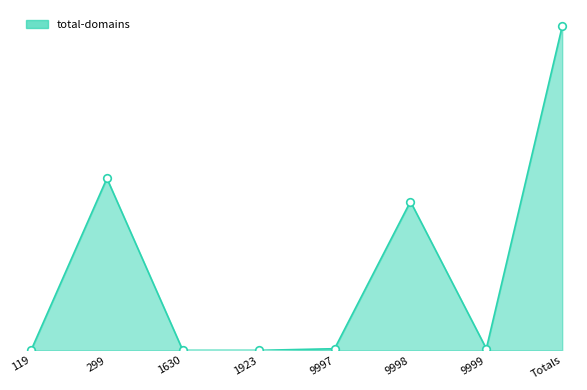

What is the change in value from 1630 to Totals?

+196